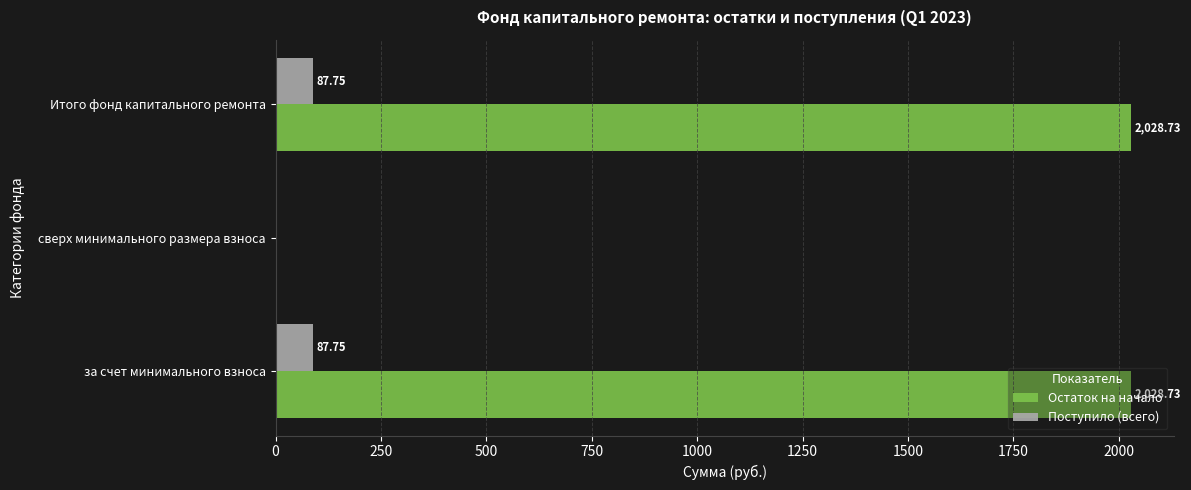

Which series has the widest spread of values?

Остаток на начало